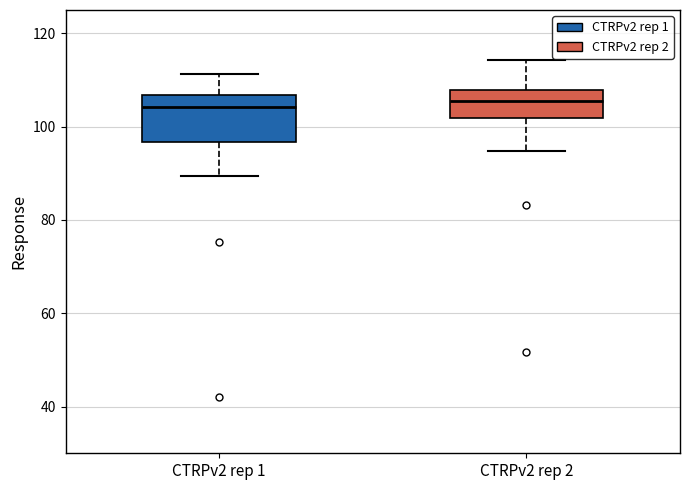

Where does the upper whisker of the box for CTRPv2 rep 1 end on the y-axis? The values are not printed on the chart, so give them approximately, as read against the axis.

112